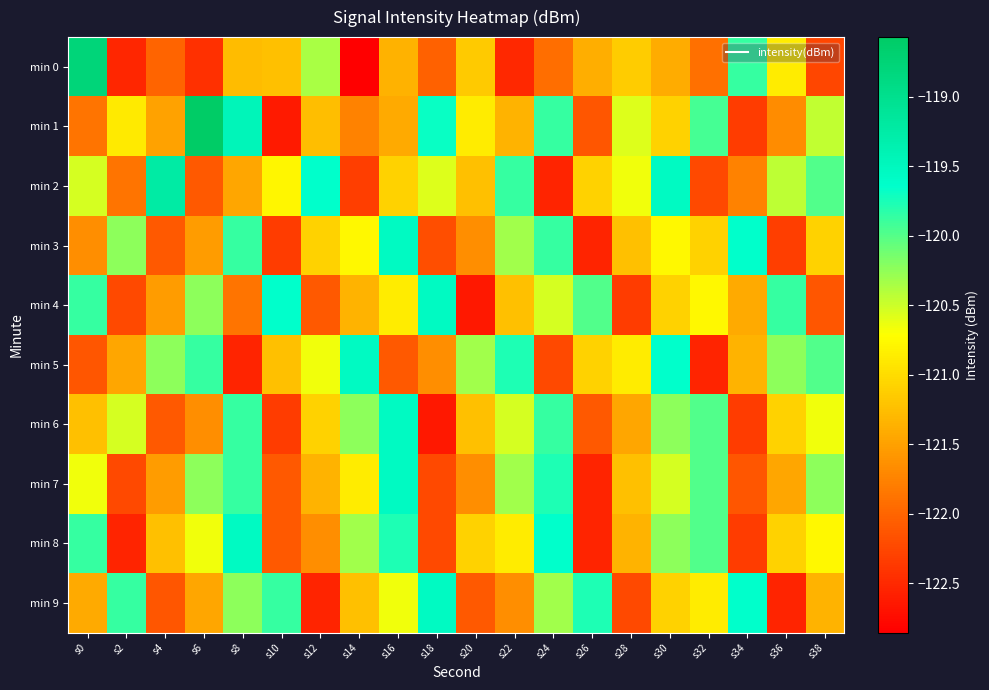

Reading left to right, what are all the values shown in this chart?

min 0: s0=-118.8	s2=-122.5	s4=-122.0	s6=-122.5	s8=-121.3	s10=-121.2	s12=-120.3	s14=-122.9	s16=-121.4	s18=-122.0	s20=-121.2	s22=-122.5	s24=-121.9	s26=-121.4	s28=-121.1	s30=-121.4	s32=-121.9	s34=-119.9	s36=-120.9	s38=-122.3
min 1: s0=-121.9	s2=-120.9	s4=-121.5	s6=-118.6	s8=-119.5	s10=-122.6	s12=-121.3	s14=-121.8	s16=-121.4	s18=-119.7	s20=-120.9	s22=-121.3	s24=-119.9	s26=-122.1	s28=-120.6	s30=-121.1	s32=-119.9	s34=-122.3	s36=-121.7	s38=-120.5
min 2: s0=-120.5	s2=-121.9	s4=-119.2	s6=-122.1	s8=-121.5	s10=-120.8	s12=-119.7	s14=-122.3	s16=-121.1	s18=-120.6	s20=-121.2	s22=-119.9	s24=-122.5	s26=-121.1	s28=-120.7	s30=-119.5	s32=-122.2	s34=-121.8	s36=-120.4	s38=-120.0
min 3: s0=-121.7	s2=-120.2	s4=-122.1	s6=-121.5	s8=-119.9	s10=-122.3	s12=-121.1	s14=-120.8	s16=-119.5	s18=-122.2	s20=-121.7	s22=-120.3	s24=-119.9	s26=-122.5	s28=-121.2	s30=-120.8	s32=-121.1	s34=-119.7	s36=-122.3	s38=-121.1
min 4: s0=-119.9	s2=-122.2	s4=-121.5	s6=-120.2	s8=-121.9	s10=-119.7	s12=-122.1	s14=-121.3	s16=-120.9	s18=-119.5	s20=-122.7	s22=-121.2	s24=-120.5	s26=-120.0	s28=-122.3	s30=-121.1	s32=-120.8	s34=-121.4	s36=-119.9	s38=-122.1
min 5: s0=-122.1	s2=-121.5	s4=-120.2	s6=-119.9	s8=-122.5	s10=-121.2	s12=-120.7	s14=-119.5	s16=-122.1	s18=-121.7	s20=-120.3	s22=-119.8	s24=-122.2	s26=-121.1	s28=-120.9	s30=-119.7	s32=-122.5	s34=-121.3	s36=-120.2	s38=-120.0
min 6: s0=-121.2	s2=-120.5	s4=-122.1	s6=-121.7	s8=-119.9	s10=-122.3	s12=-121.1	s14=-120.2	s16=-119.5	s18=-122.7	s20=-121.2	s22=-120.5	s24=-119.9	s26=-122.1	s28=-121.5	s30=-120.2	s32=-120.0	s34=-122.3	s36=-121.1	s38=-120.7
min 7: s0=-120.7	s2=-122.2	s4=-121.5	s6=-120.2	s8=-119.9	s10=-122.1	s12=-121.3	s14=-120.9	s16=-119.5	s18=-122.2	s20=-121.7	s22=-120.3	s24=-119.8	s26=-122.5	s28=-121.2	s30=-120.5	s32=-120.0	s34=-122.1	s36=-121.5	s38=-120.2
min 8: s0=-119.9	s2=-122.5	s4=-121.2	s6=-120.7	s8=-119.5	s10=-122.1	s12=-121.7	s14=-120.3	s16=-119.8	s18=-122.2	s20=-121.1	s22=-120.9	s24=-119.7	s26=-122.5	s28=-121.3	s30=-120.2	s32=-120.0	s34=-122.3	s36=-121.1	s38=-120.8
min 9: s0=-121.4	s2=-119.9	s4=-122.1	s6=-121.5	s8=-120.2	s10=-119.9	s12=-122.5	s14=-121.2	s16=-120.7	s18=-119.5	s20=-122.1	s22=-121.7	s24=-120.3	s26=-119.8	s28=-122.2	s30=-121.1	s32=-120.9	s34=-119.7	s36=-122.5	s38=-121.3